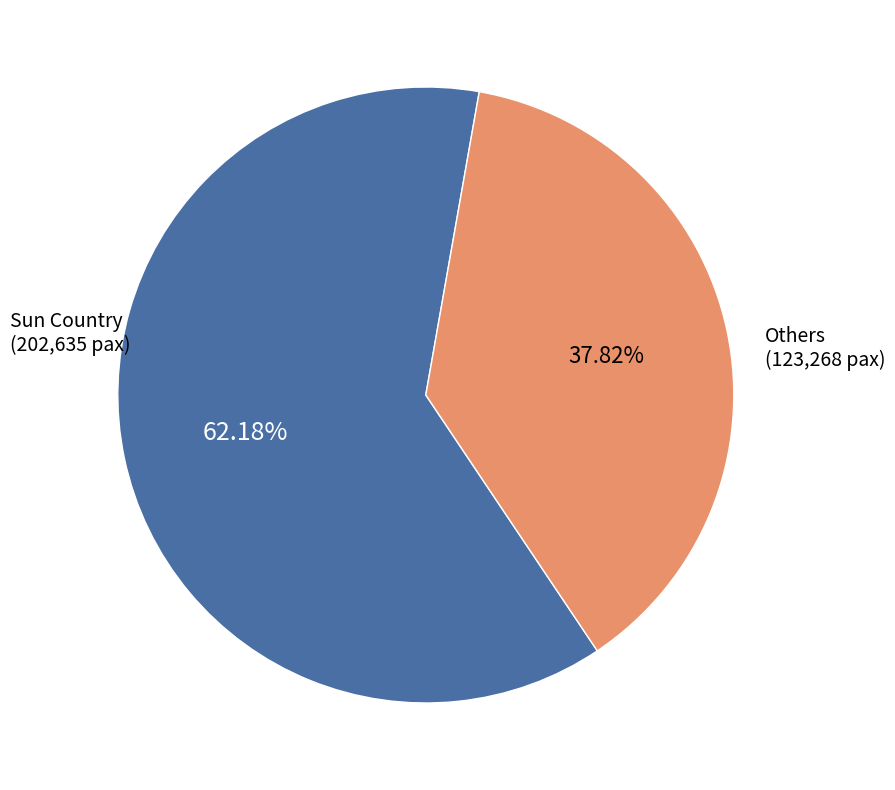

Is there any slice that represents more than half of the pie?

Yes